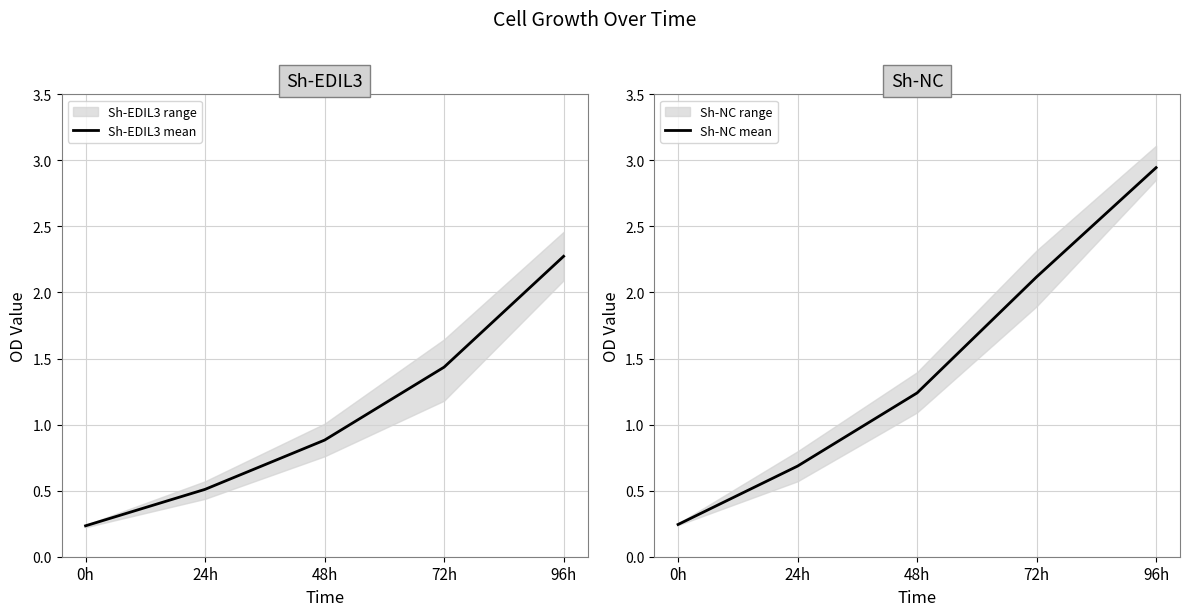

What is the difference between the second highest and second lowest values in the Sh-EDIL3 mean series?

0.9